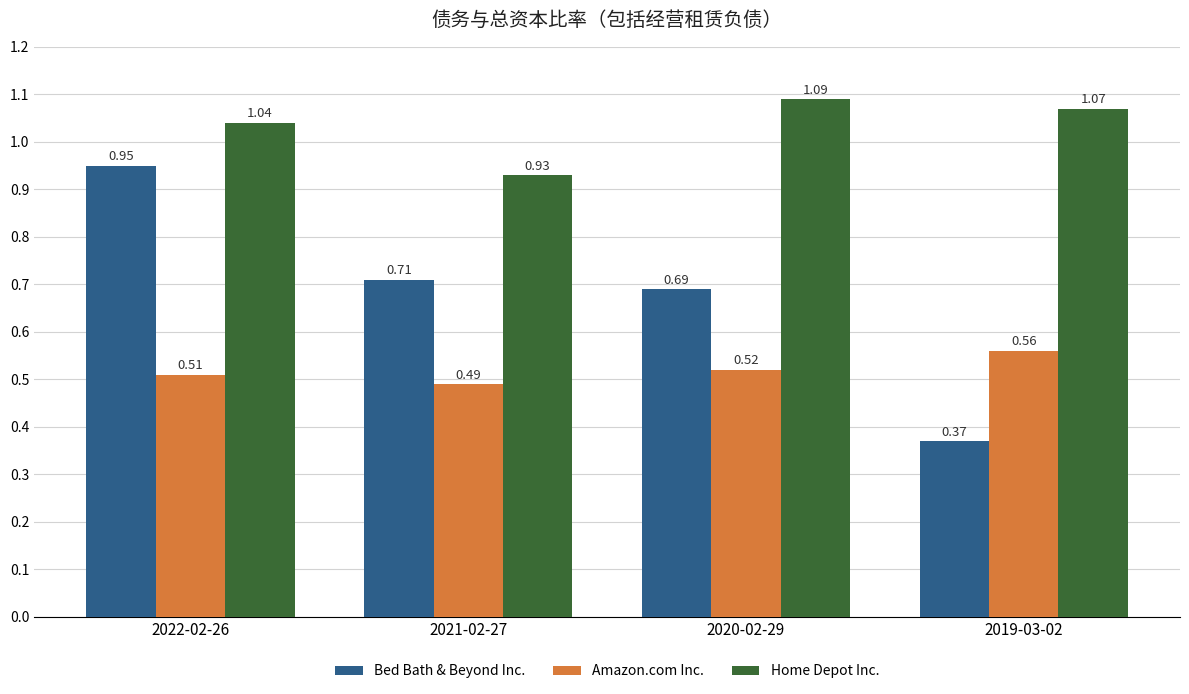

What is the sum of all Home Depot Inc. values?

4.1